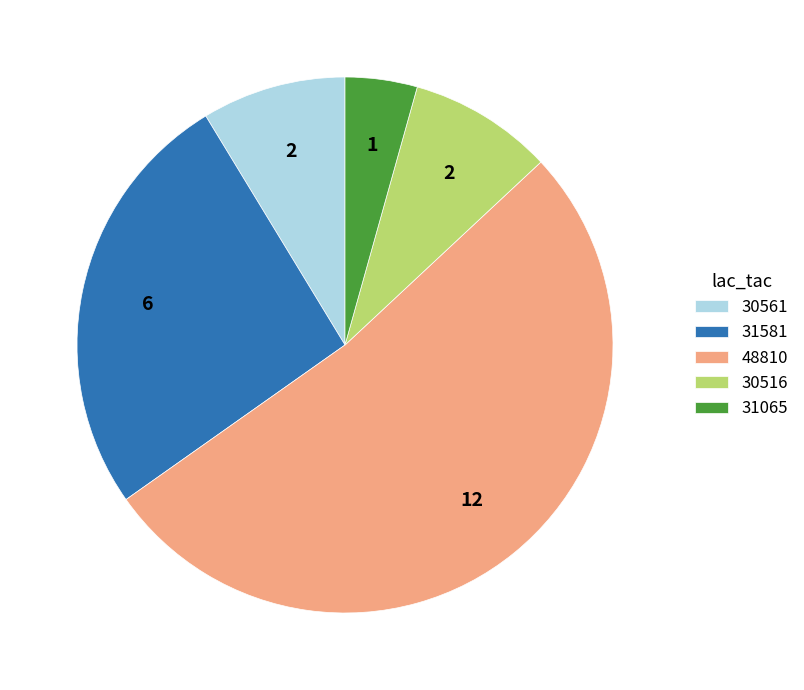

Which category has the biggest portion of the pie?

48810